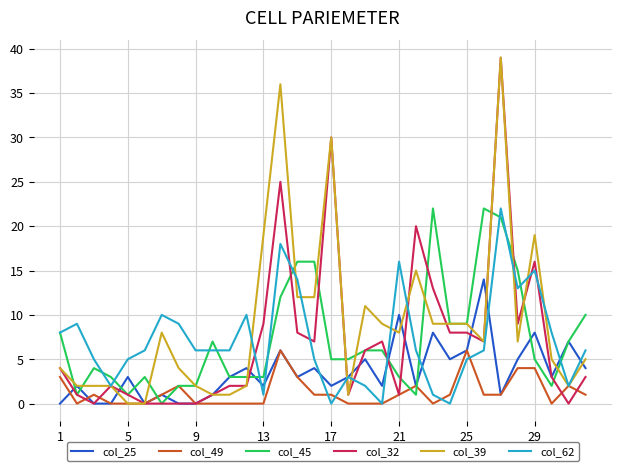

What is the highest value of the col_45 series?

22